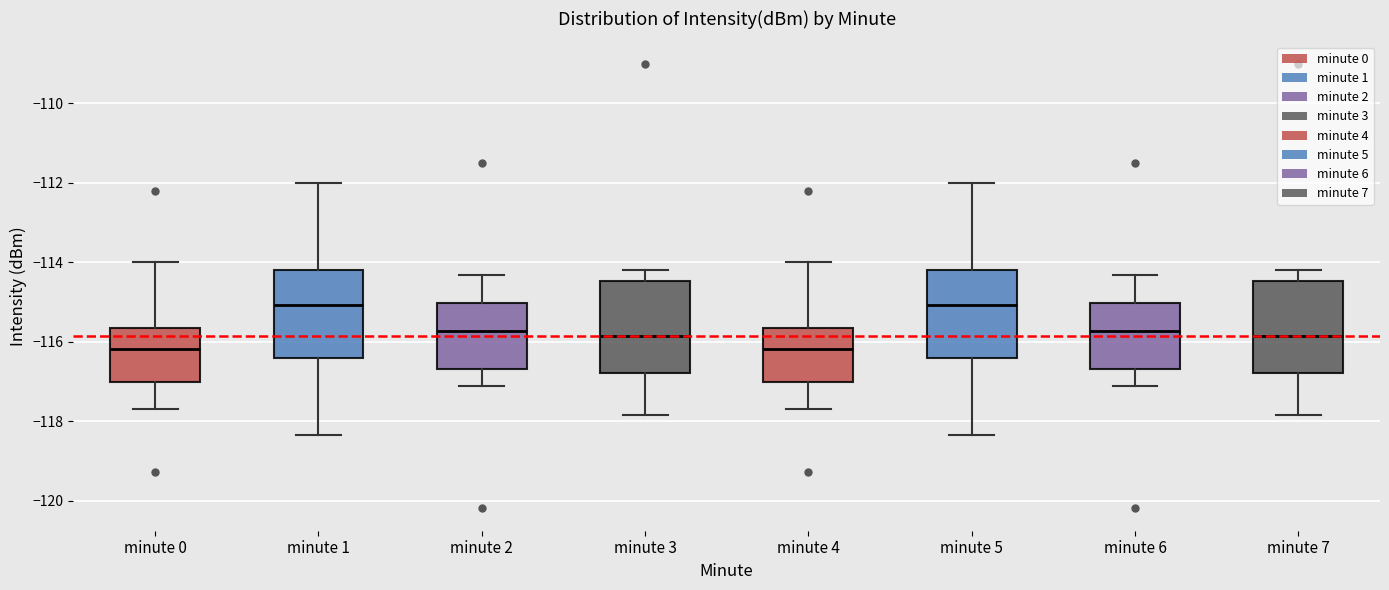

Where does the lower whisker of the box for minute 1 end on the y-axis? The values are not printed on the chart, so give them approximately, as read against the axis.

-118.4